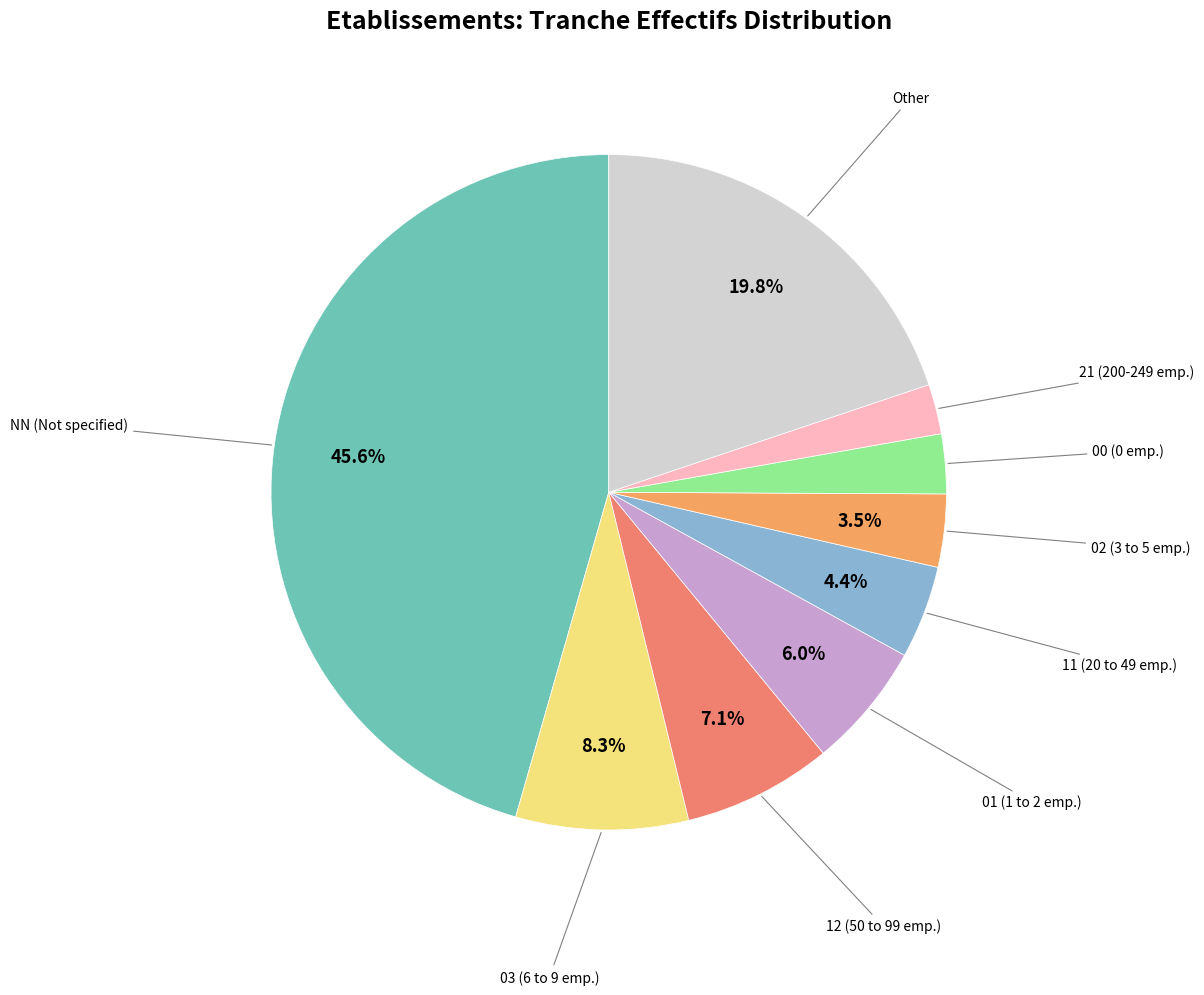

How many segments does this pie chart have?

9